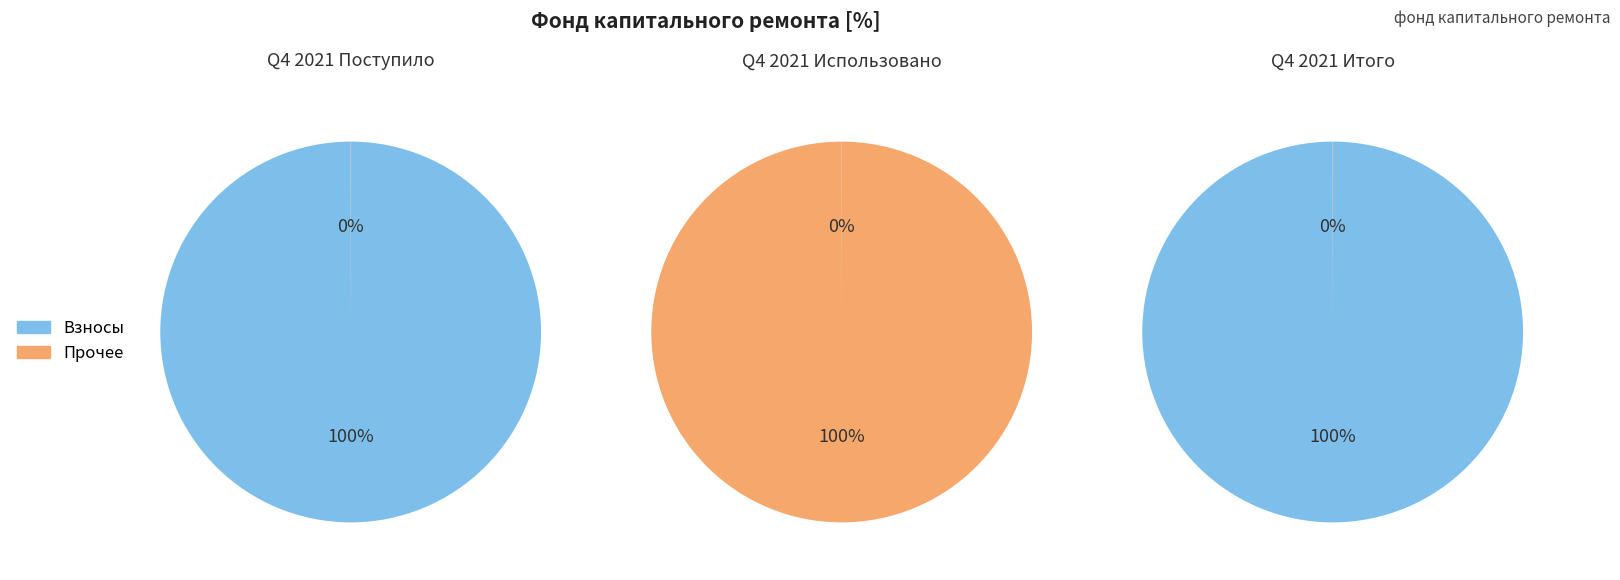

How many slices are in this pie chart?

2